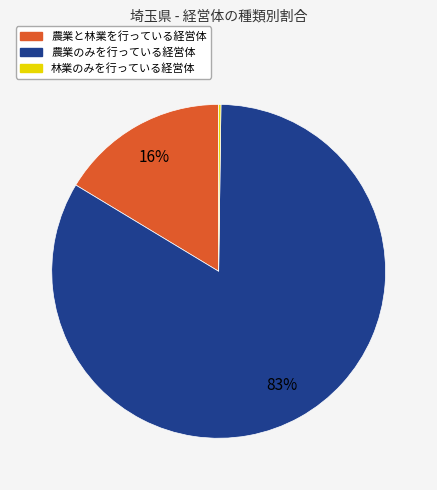

The 農業と林業を行っている経営体 slice represents 25% of the pie. True or false?

False